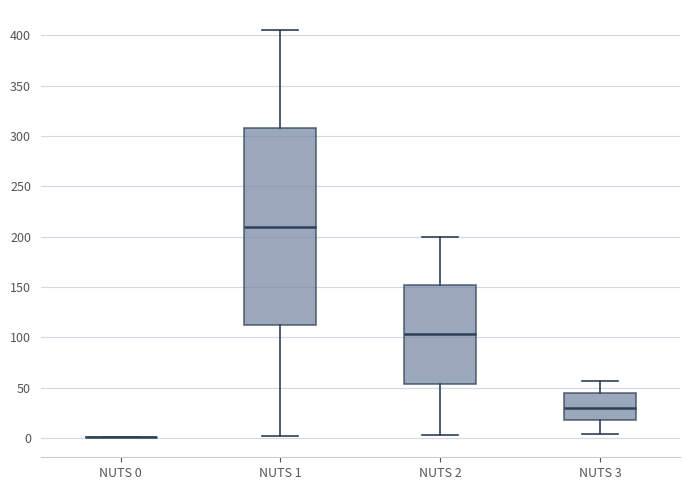

Where does the upper whisker of the box for NUTS 3 end on the y-axis? The values are not printed on the chart, so give them approximately, as read against the axis.

55